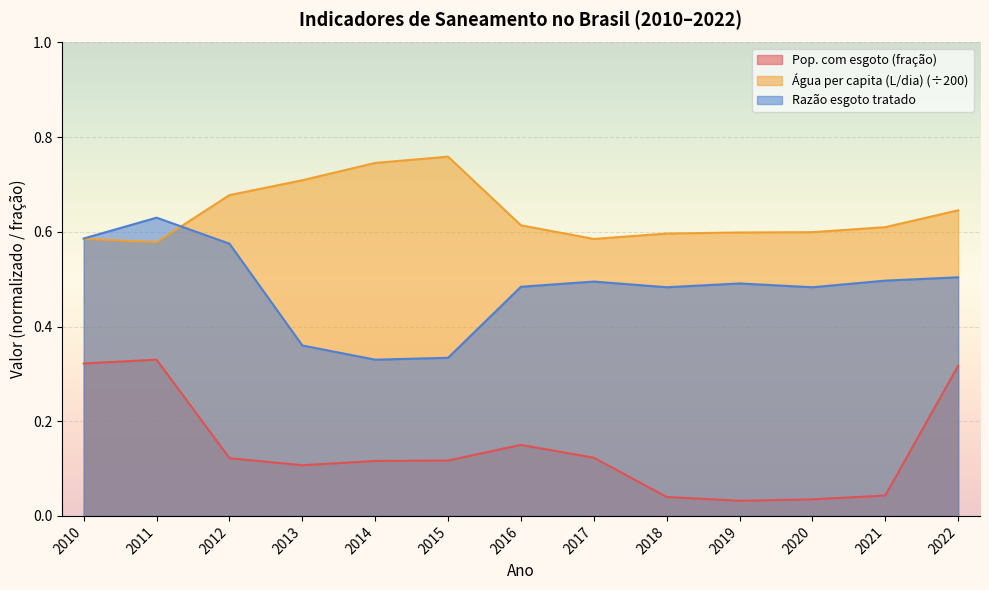

Between which two adjacent categories do Razão esgoto tratado and Água per capita (L/dia) first intersect?

2011 and 2012